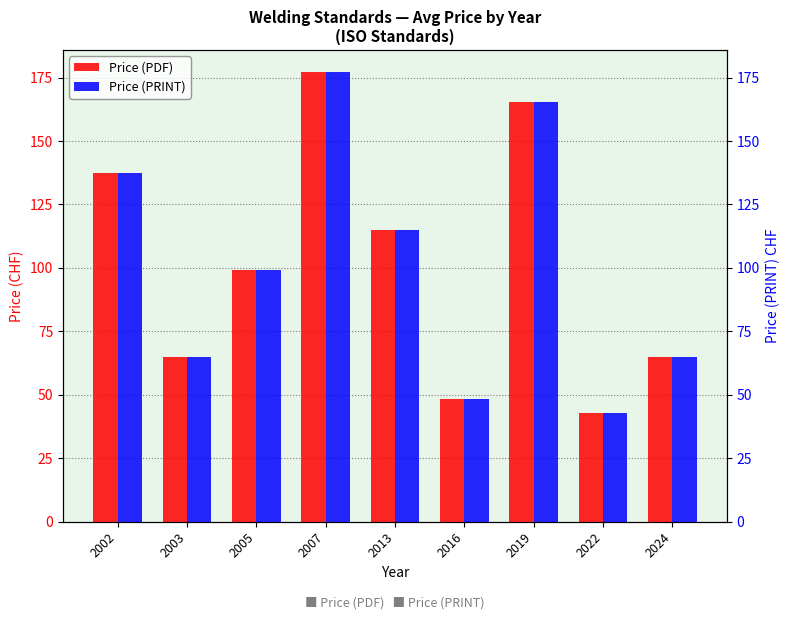

How many groups of bars are there?

9